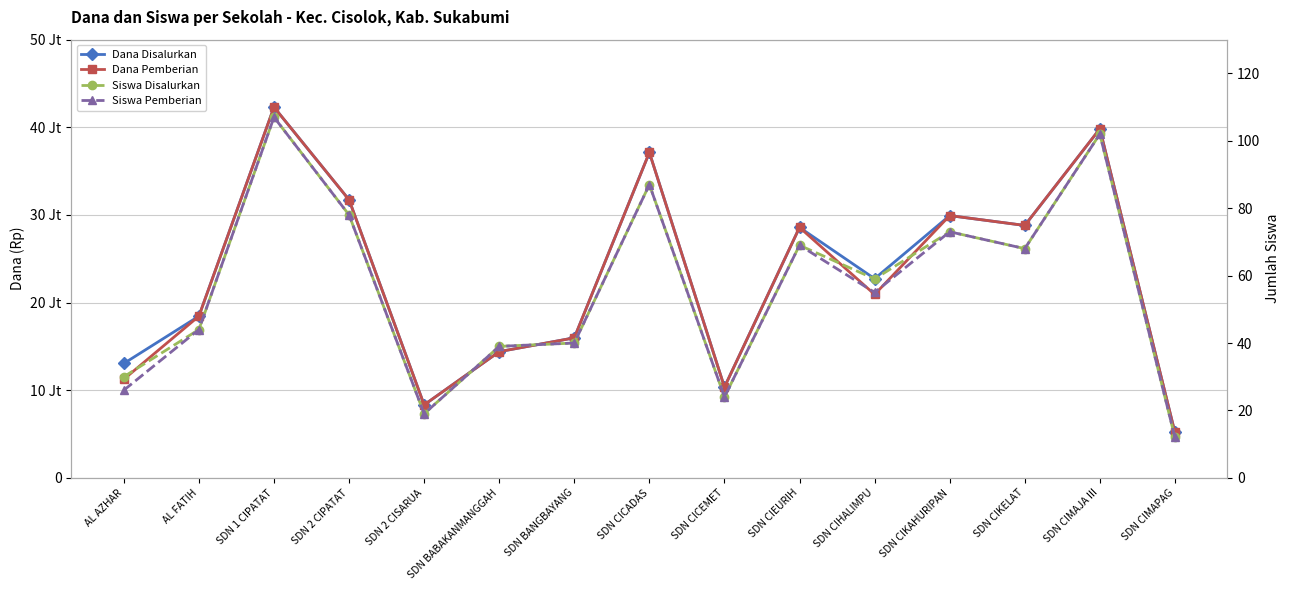

The Siswa Pemberian series shows 26 at AL AZHAR. True or false?

True